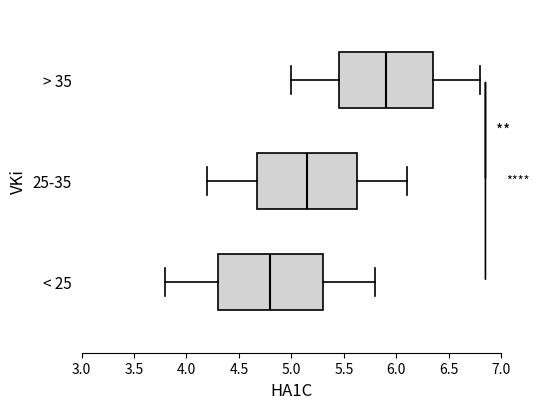

Which box has the furthest to the left median line?

< 25